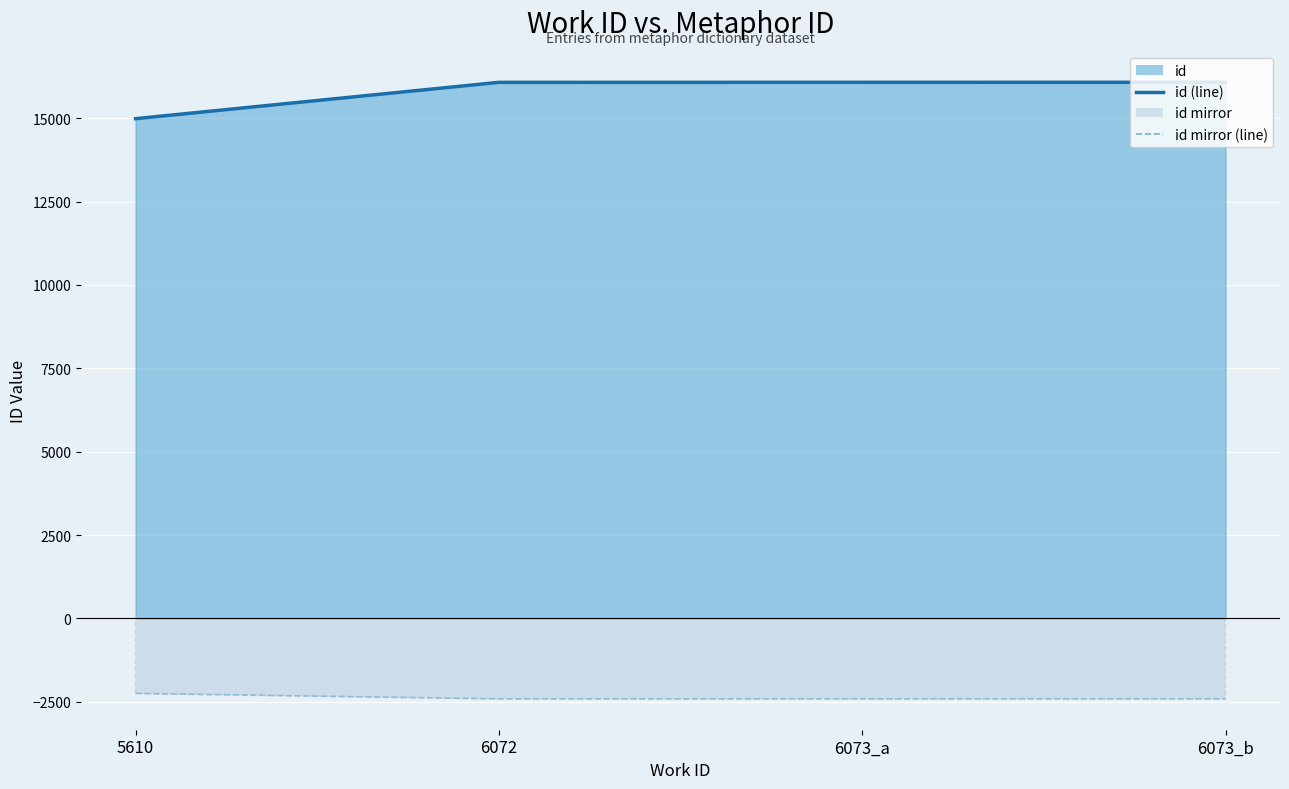

Reading left to right, transcribe all the data shown in this chart.

id (line): 14986.0	16075.0	16076.0	16077.0
id mirror (line): -2247.9	-2411.2	-2411.4	-2411.5